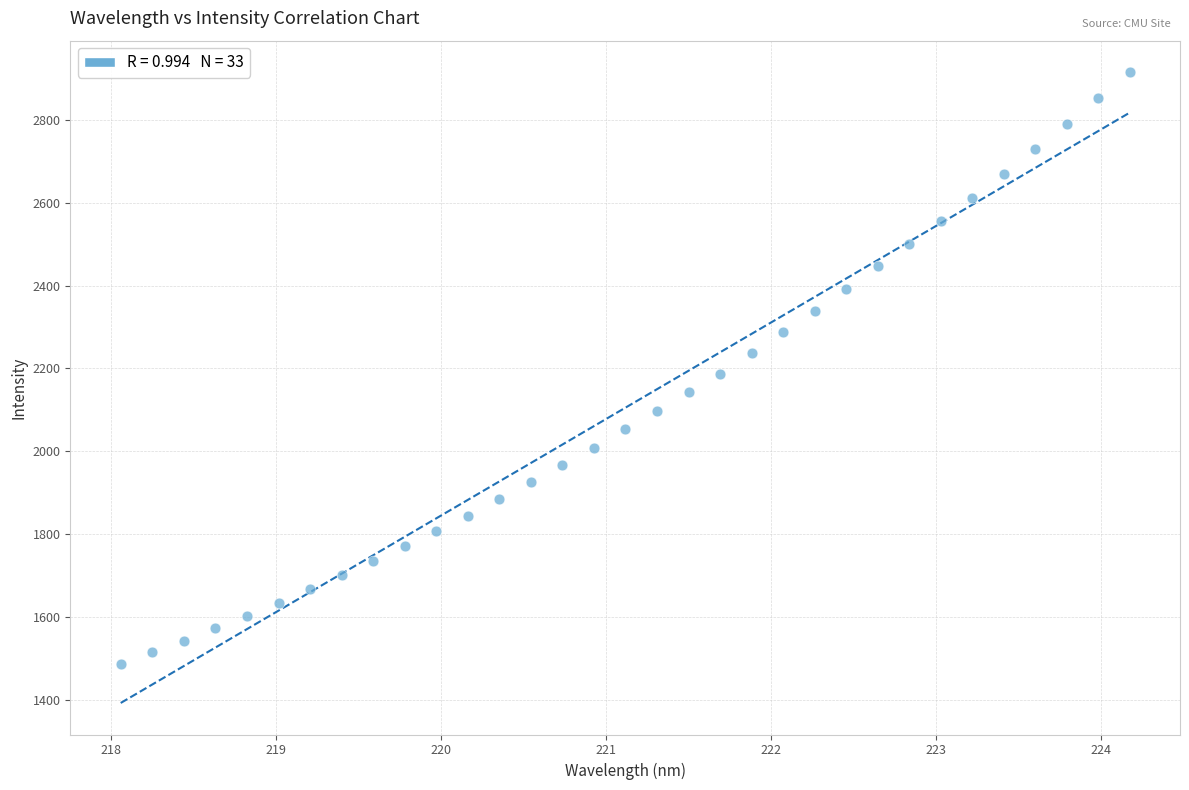

What is the range of X values (max minus min)?

6.1